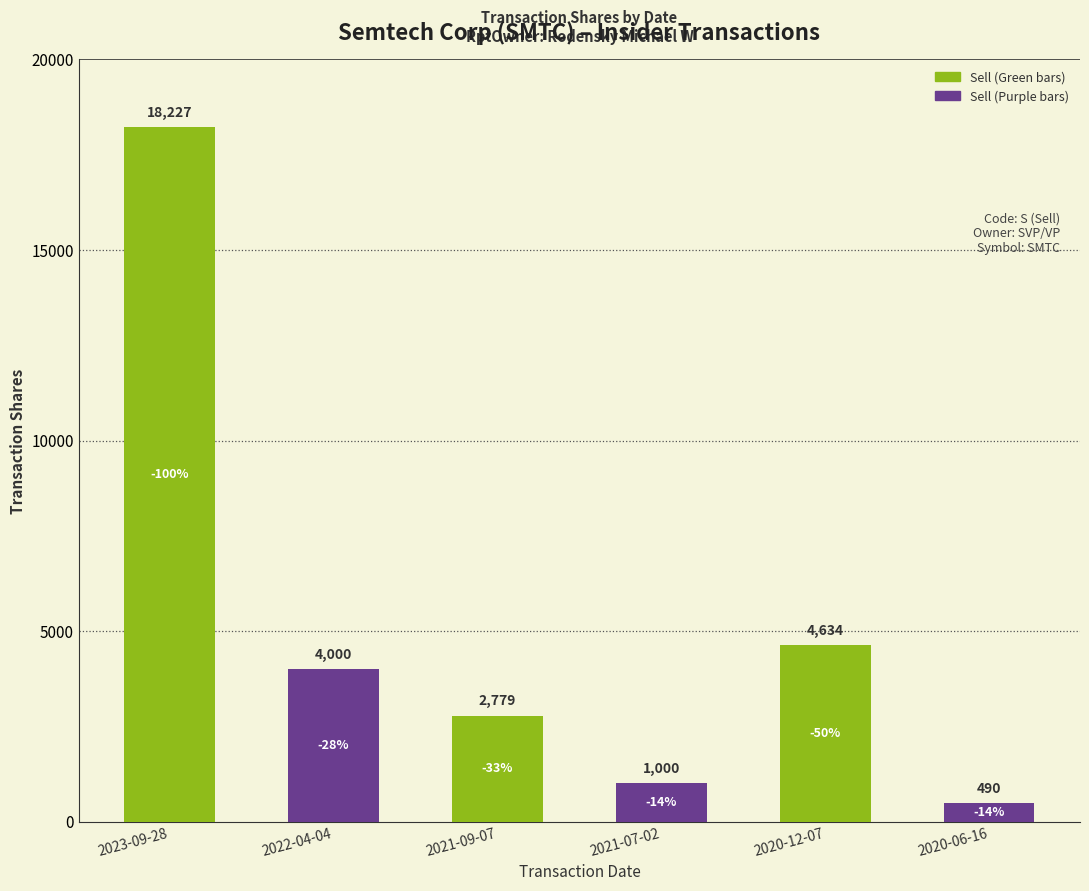

At which label is the value closest to 9358?

2020-12-07